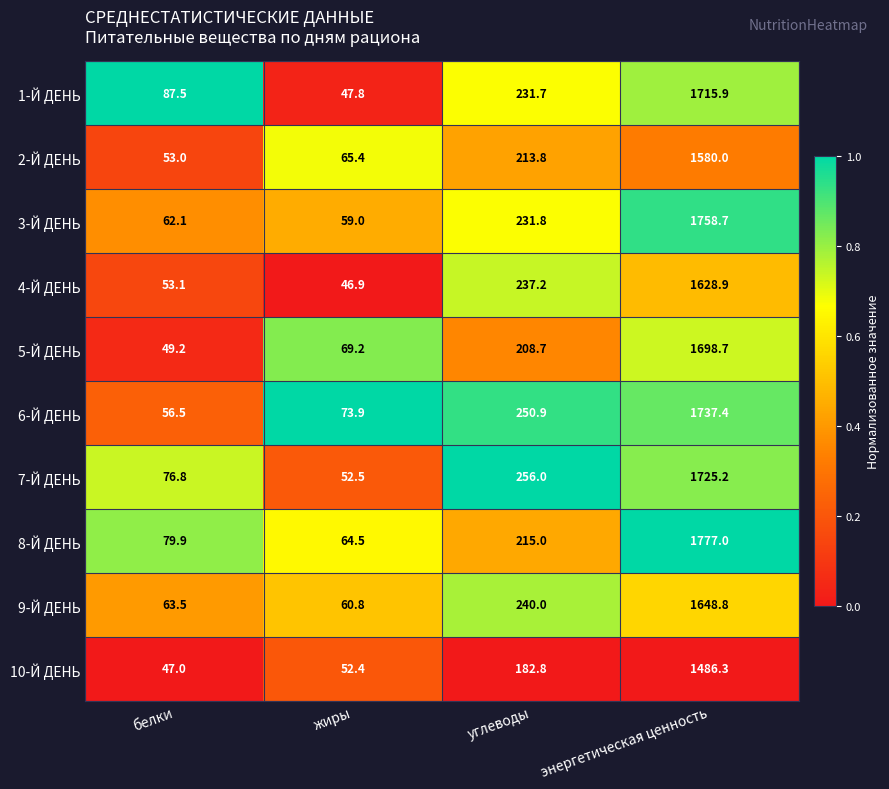

Where is 1-Й ДЕНЬ nearest to the value 881?

углеводы